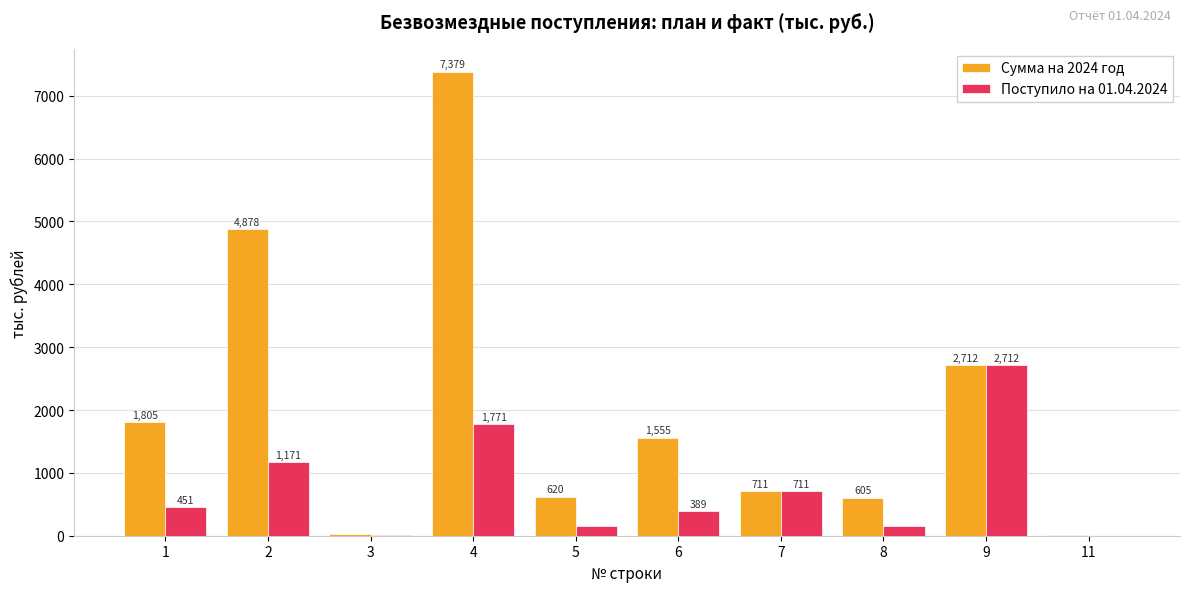

Read the Сумма на 2024 год value at 5.

619.9